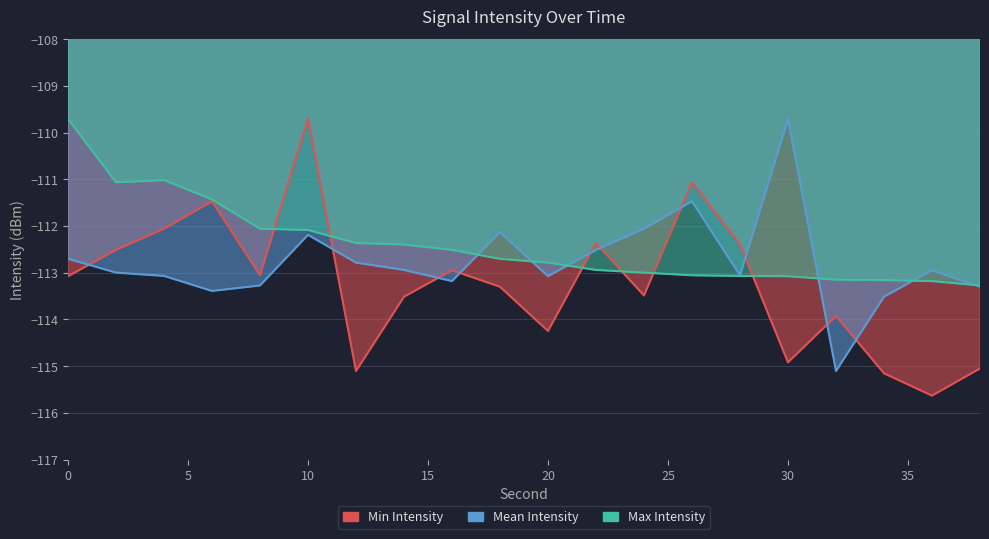

What is the value of the Min Intensity point at the 9th from the left?

-112.9